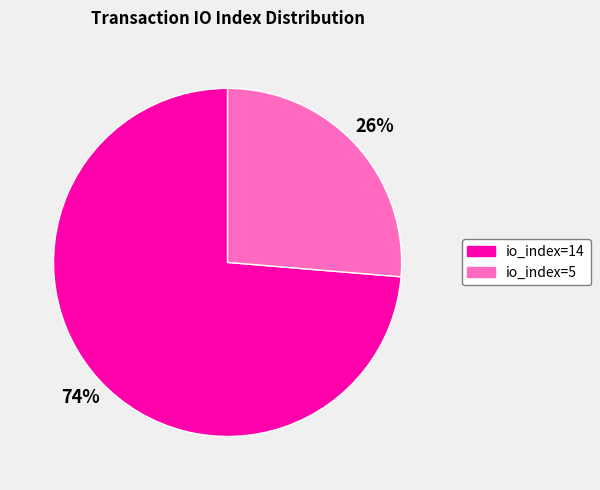

Count the number of slices in the pie.

2